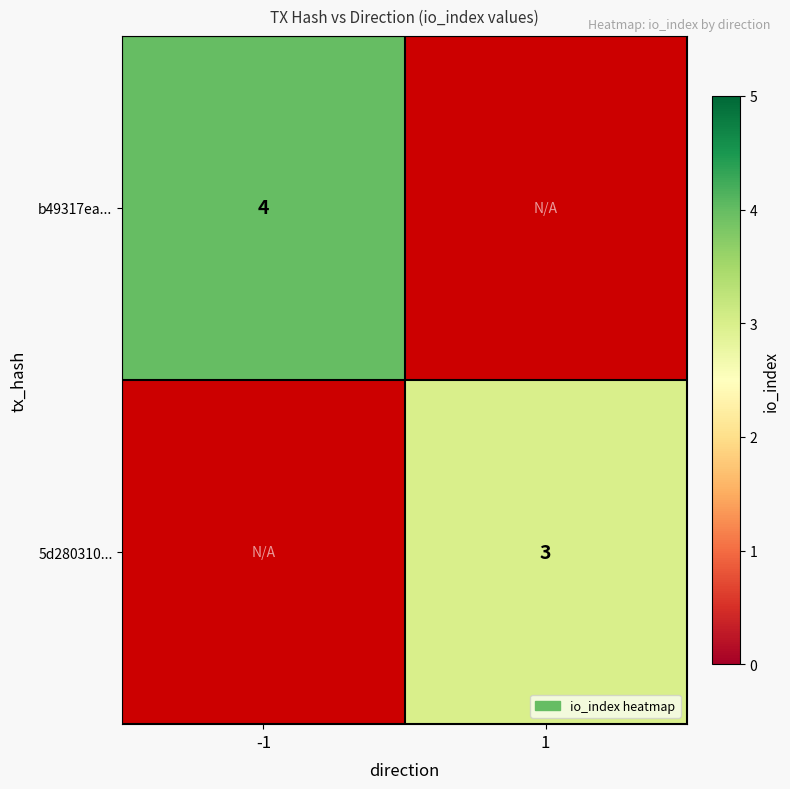

The value of 5d280310... at 1 is 2. True or false?

False